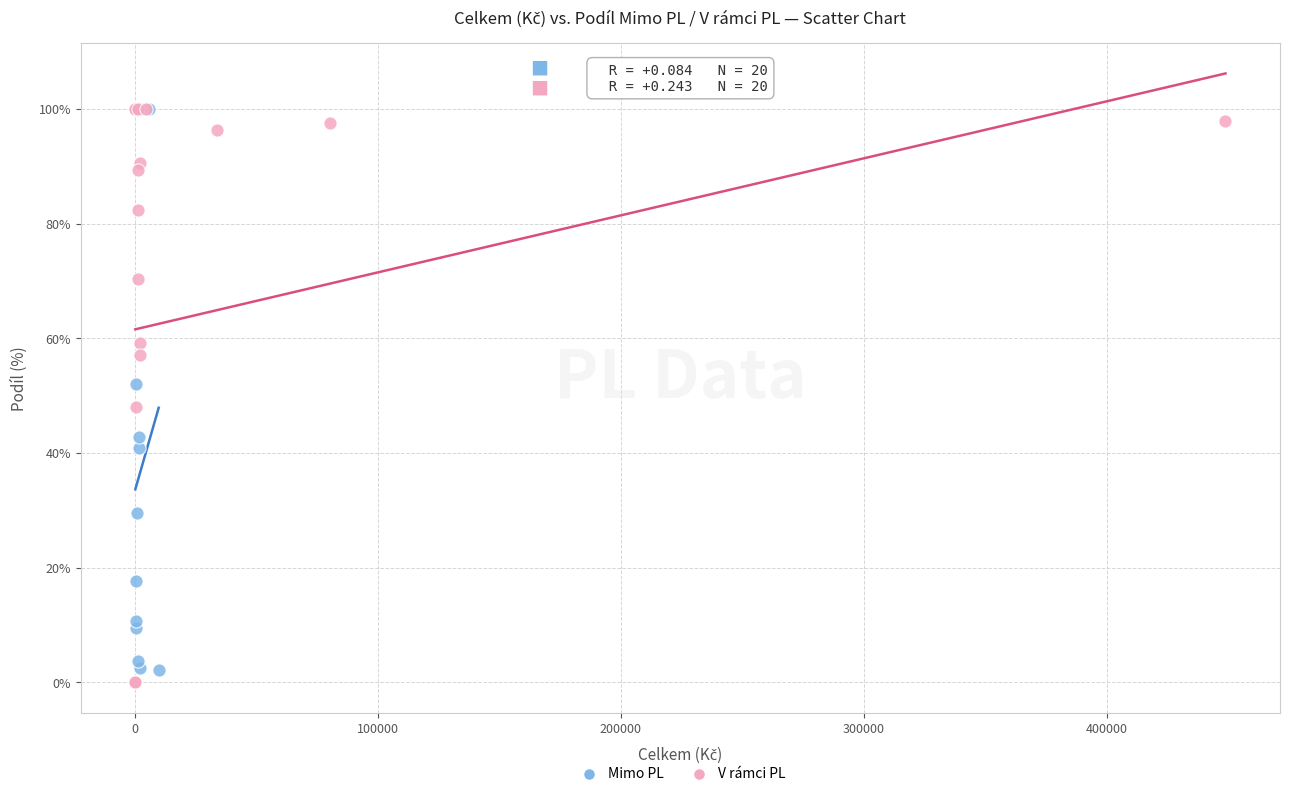

What are all the series names shown in the legend?

Mimo PL, V rámci PL